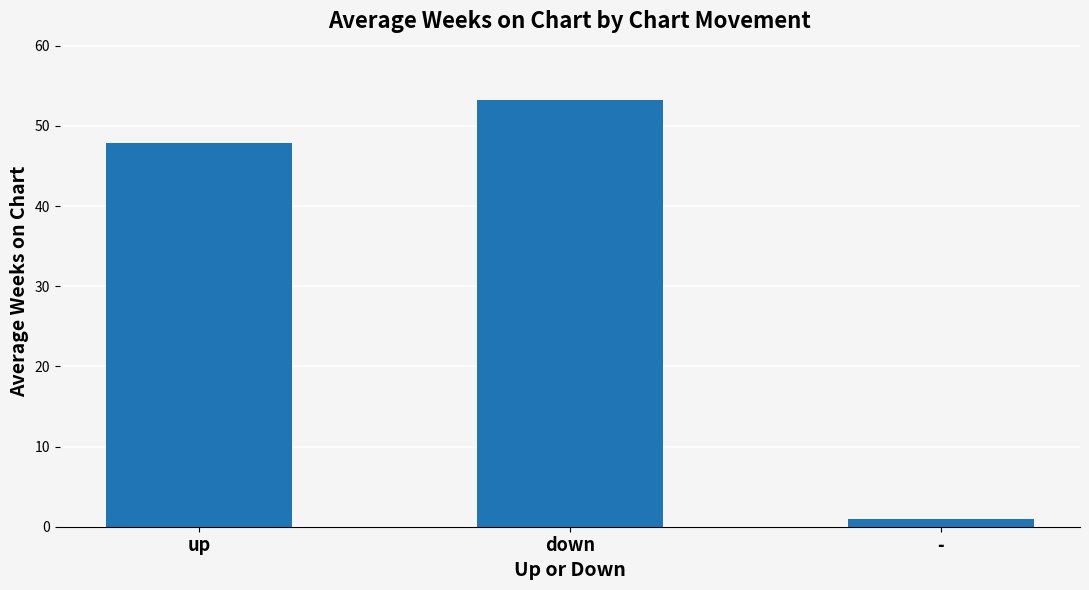

List the labels in order of value, smallest first.

-, up, down